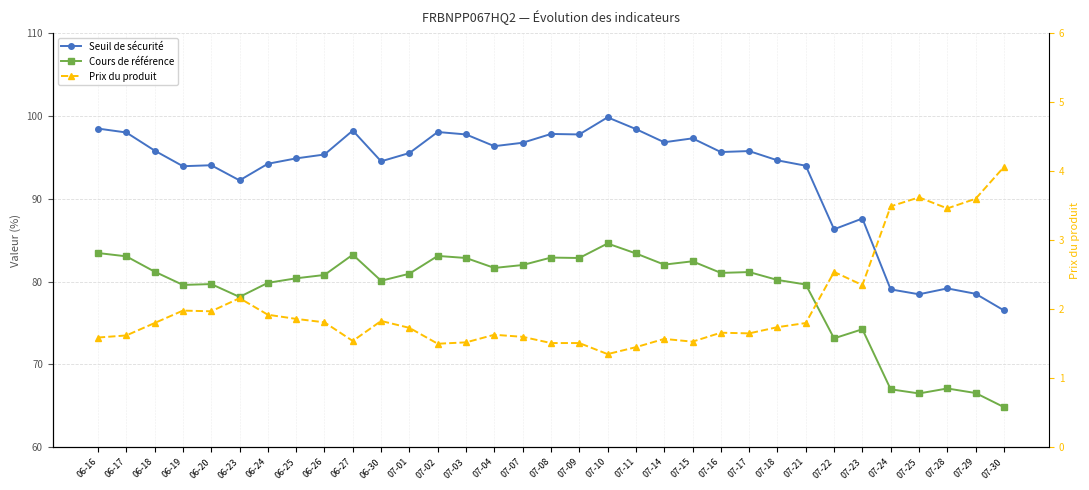

Between 07-03 and 06-19, which is larger?

07-03